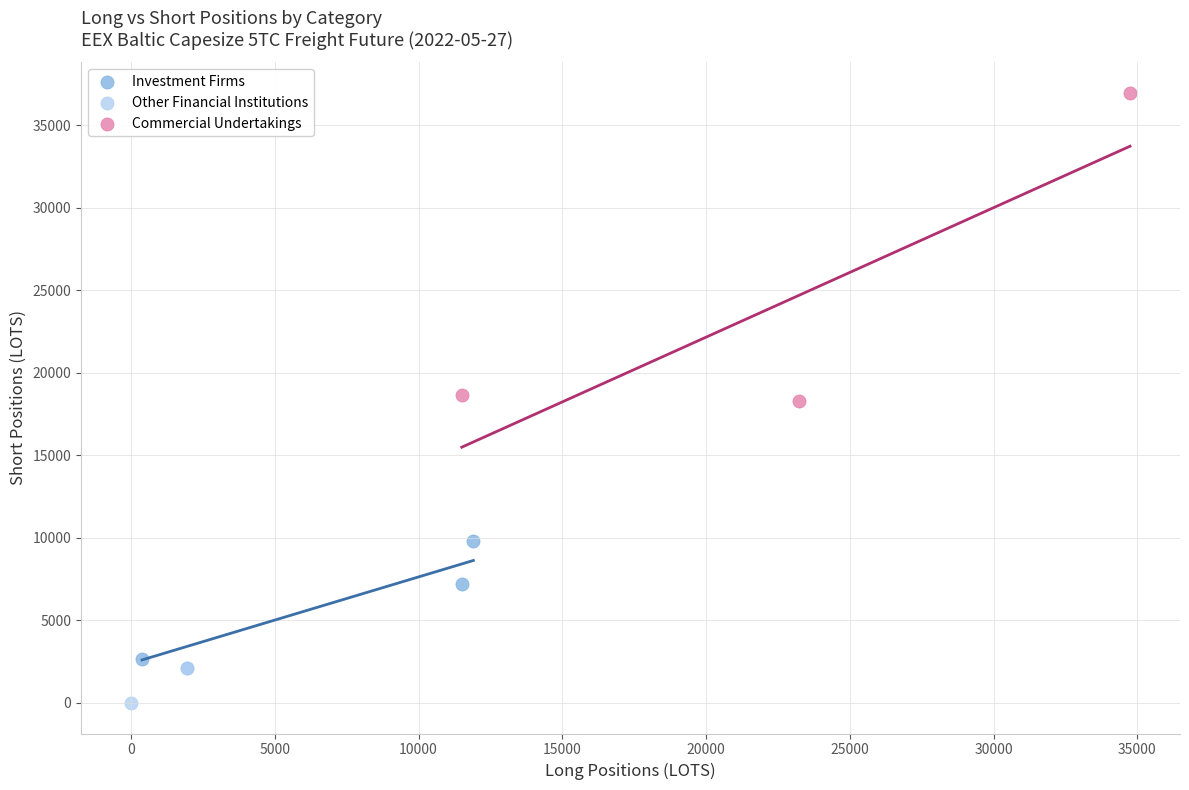

Which series reaches the minimum Y coordinate?

Other Financial Institutions